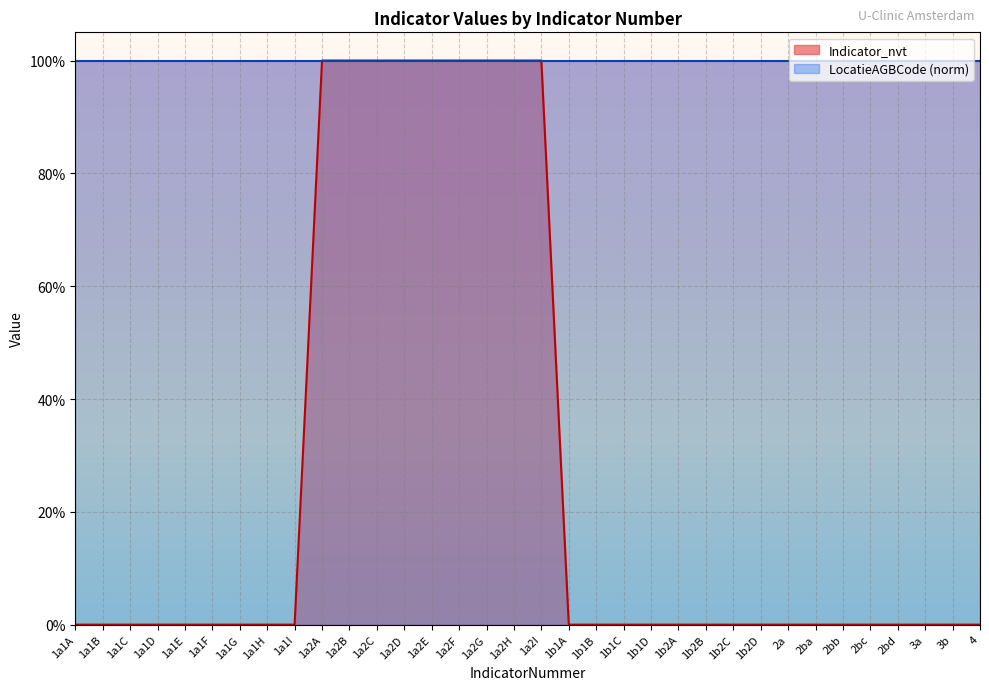

Reading left to right, what are all the values shown in this chart?

0	0	0	0	0	0	0	0	0	1	1	1	1	1	1	1	1	1	0	0	0	0	0	0	0	0	0	0	0	0	0	0	0	0